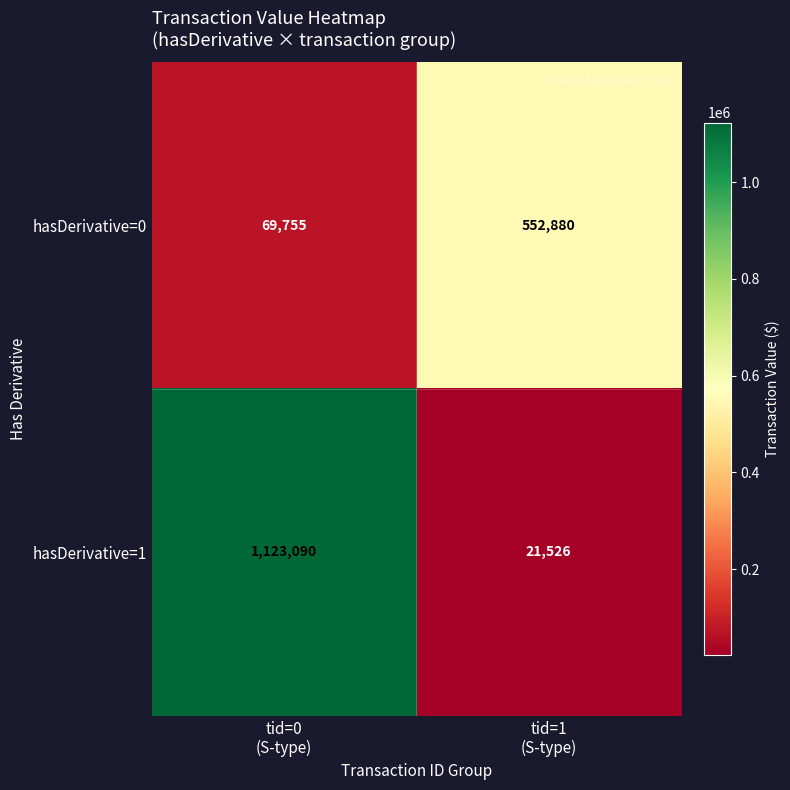

Reading left to right, list all the values displayed in this chart.

hasDerivative=0: 69755	552880
hasDerivative=1: 1123090	21526